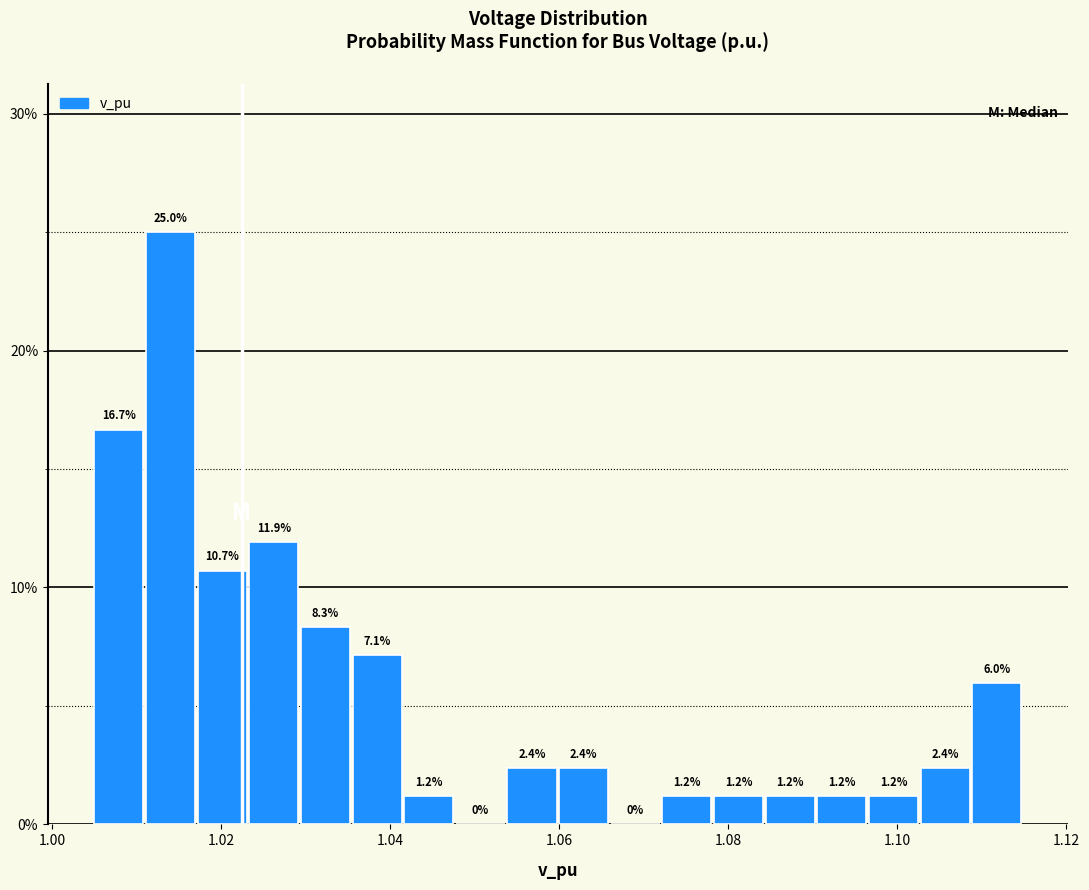

Read against the x-axis, roughly where is the centre of the tallest bar?

1.014